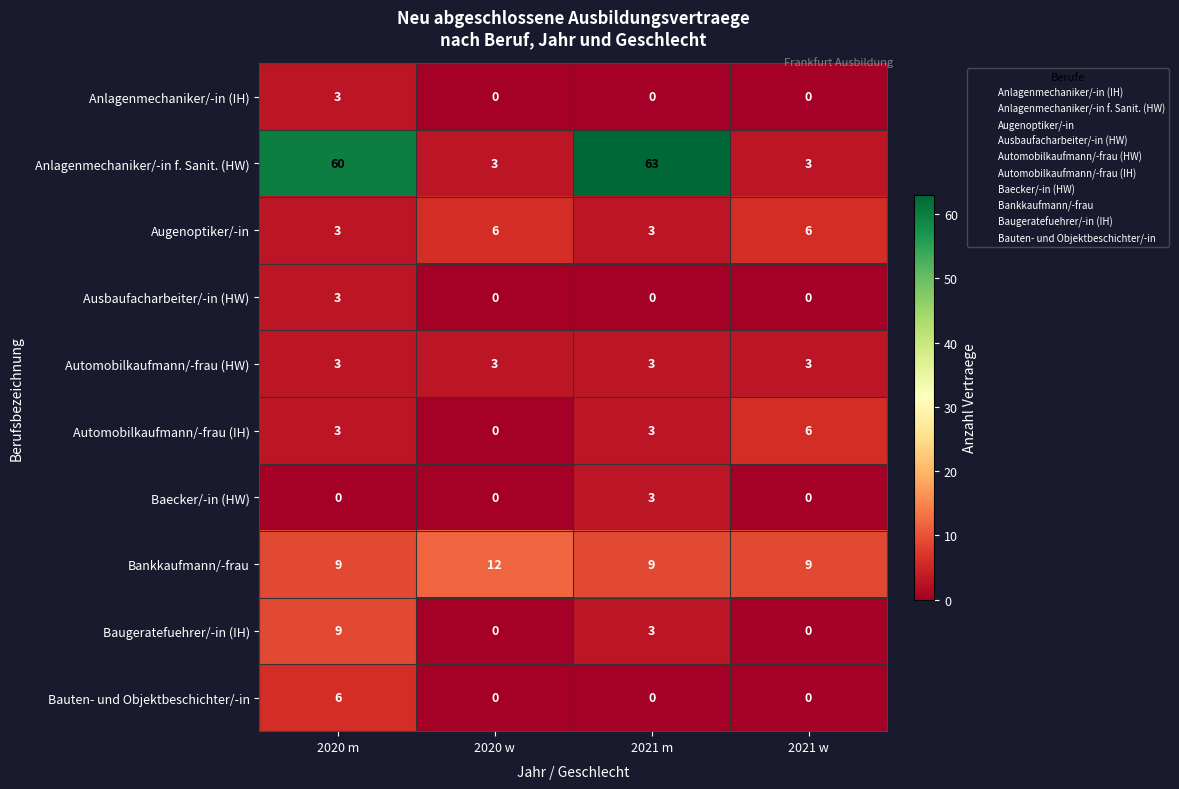

What is the approximate value of Anlagenmechaniker/-in f. Sanit. (HW) at 2021 w?

3